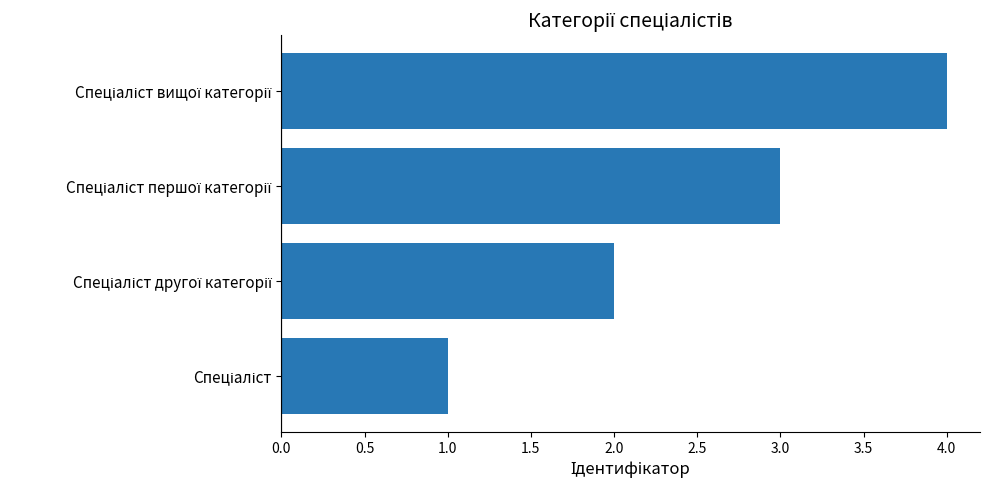

What is the sum of all values?

10